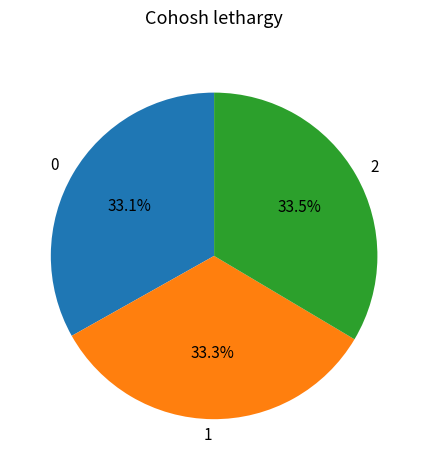

Does 2 represent more than half of the total?

No